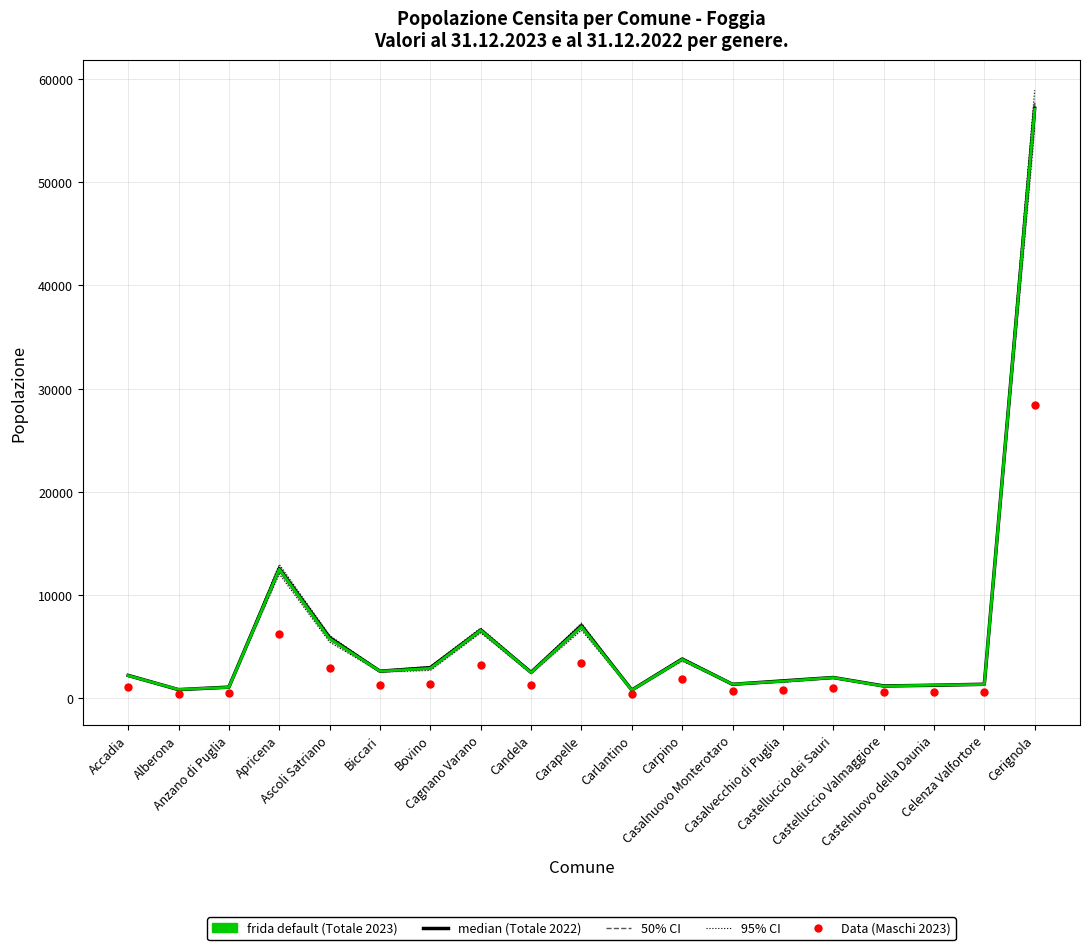

Which series has the widest spread of Y values?

95% CI